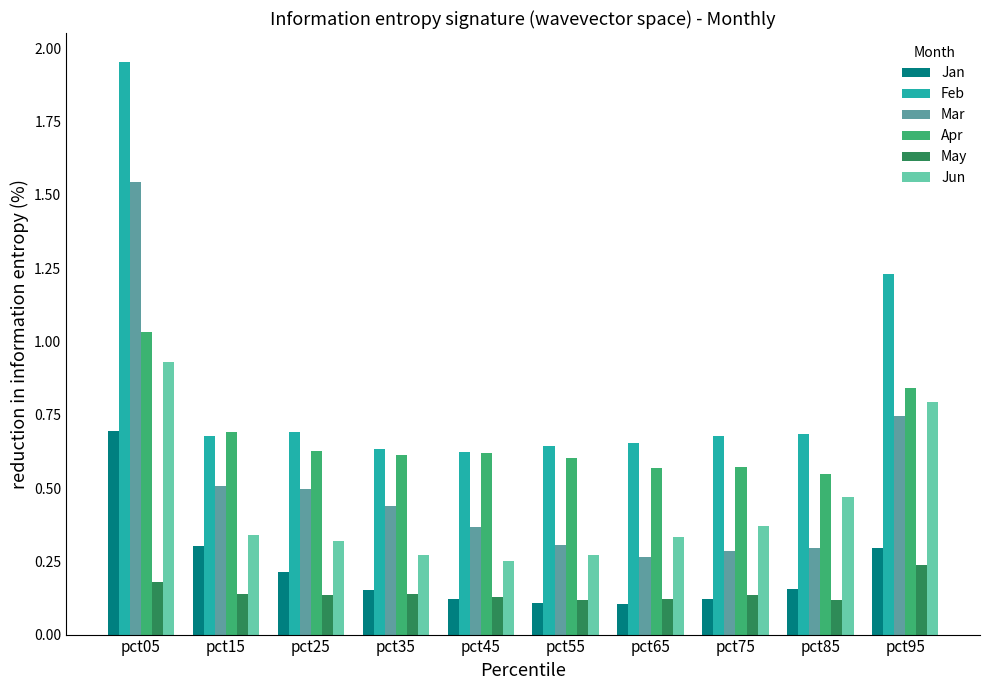

Which series has the widest spread of values?

Feb